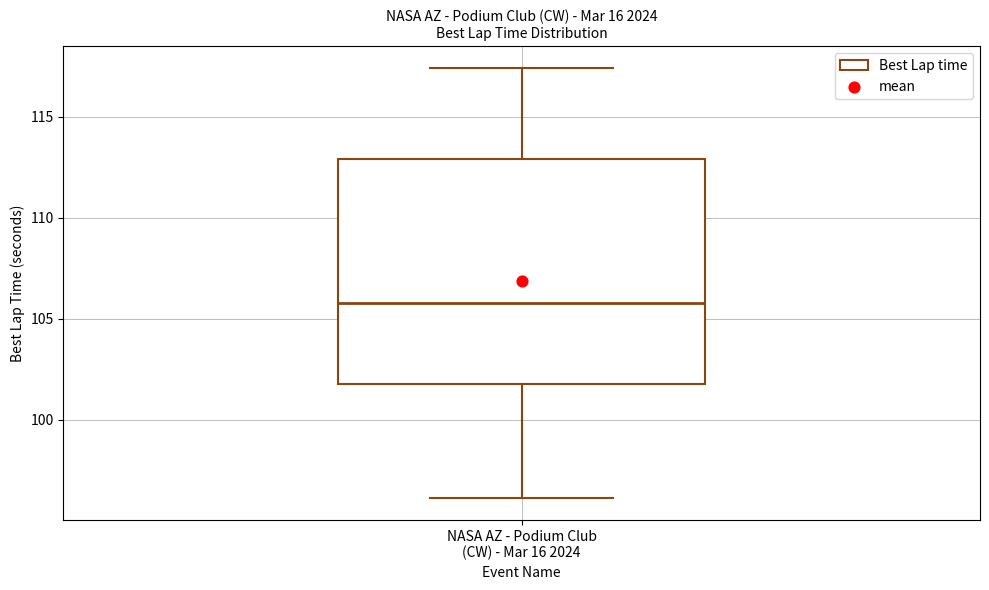

Transcribe this box plot: give where the median line is, the range the box spans, and where the two whiskers end, as read against the y-axis. The values are not printed on the chart, so give them approximately, as read against the axis.

median 106.0, box 102.0 to 113.0, whiskers 96.0 to 117.5